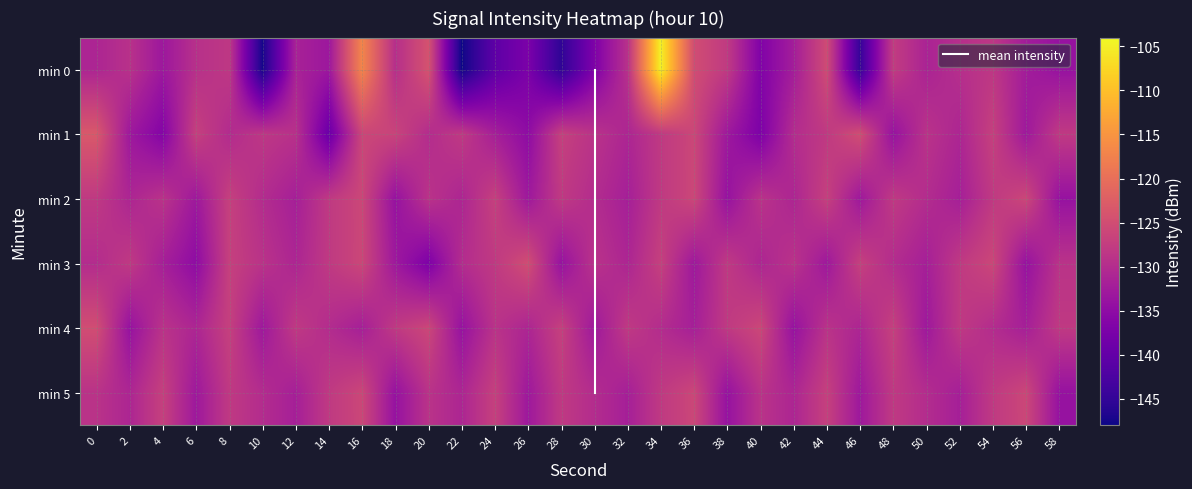

Rank the categories by 0 value from lowest to highest.

22, 10, 28, 46, 24, 26, 30, 40, 58, 14, 4, 56, 42, 12, 50, 0, 18, 52, 6, 32, 2, 54, 8, 38, 48, 44, 36, 20, 16, 34